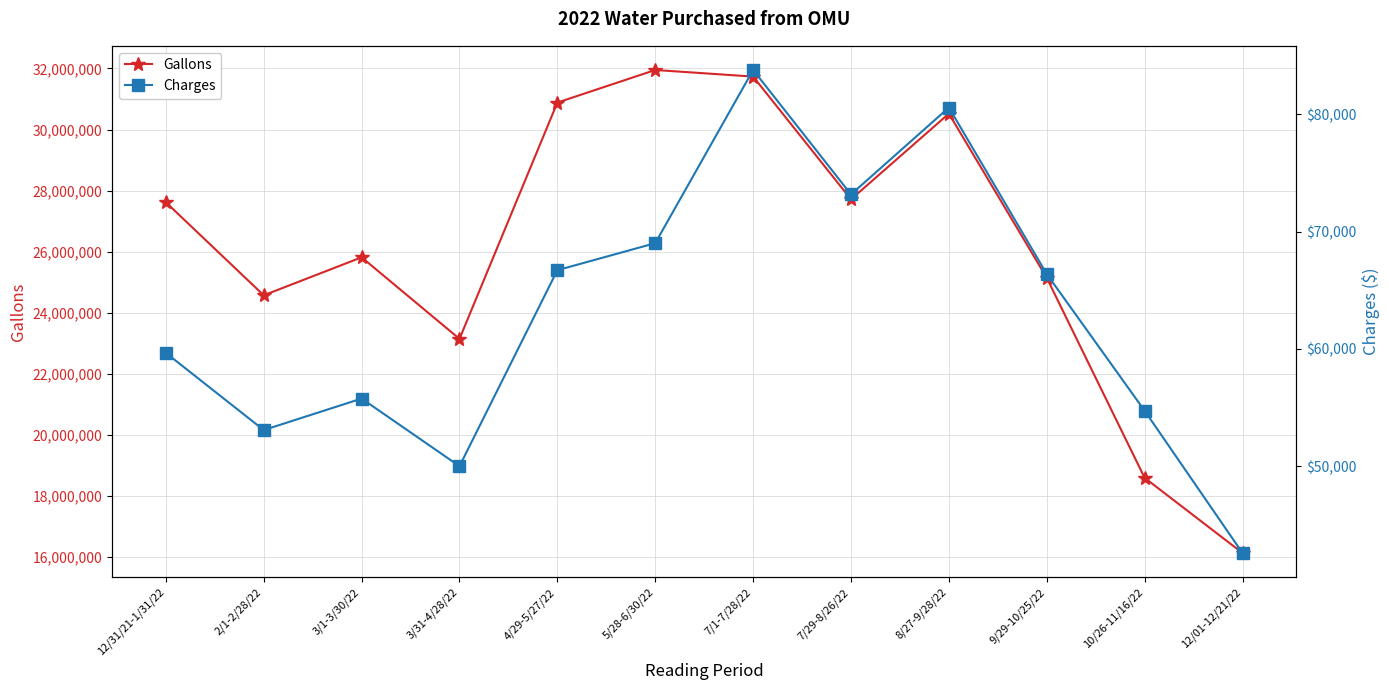

At which label is Charges closest to 63185?

9/29-10/25/22